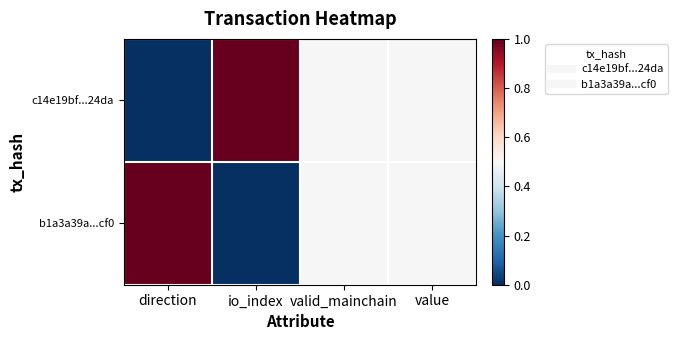

Which series changed the most between io_index and valid_mainchain?

c14e19bf...24da